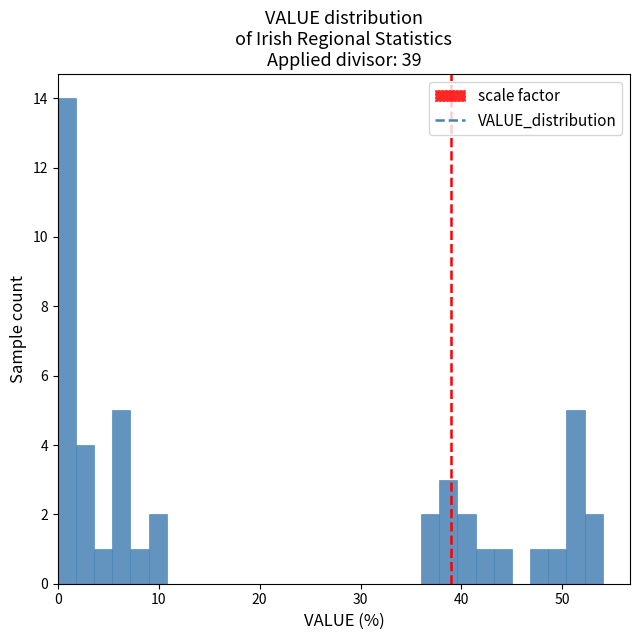

Read against the x-axis, roughly where is the centre of the tallest bar?

1